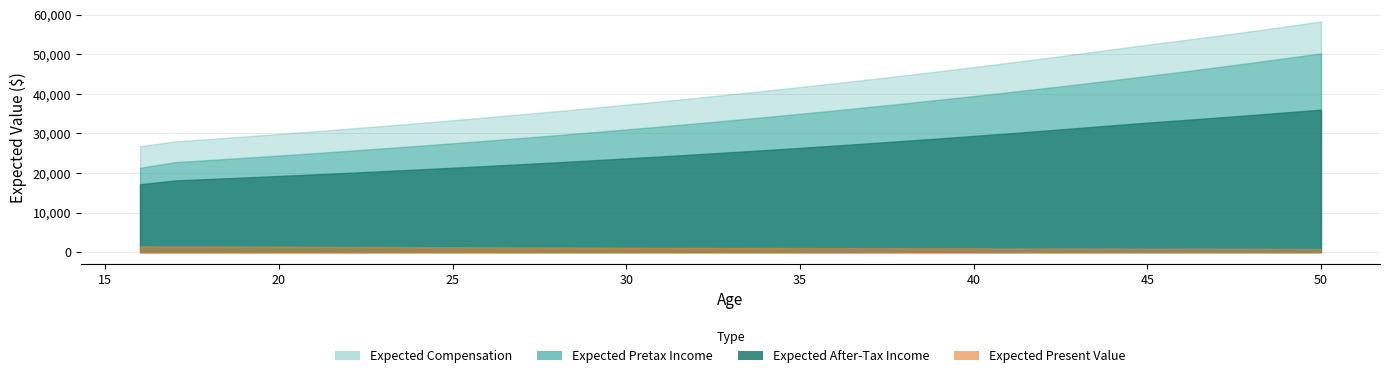

Is it true that Expected Pretax Income equals 33317.7 at 33?

True